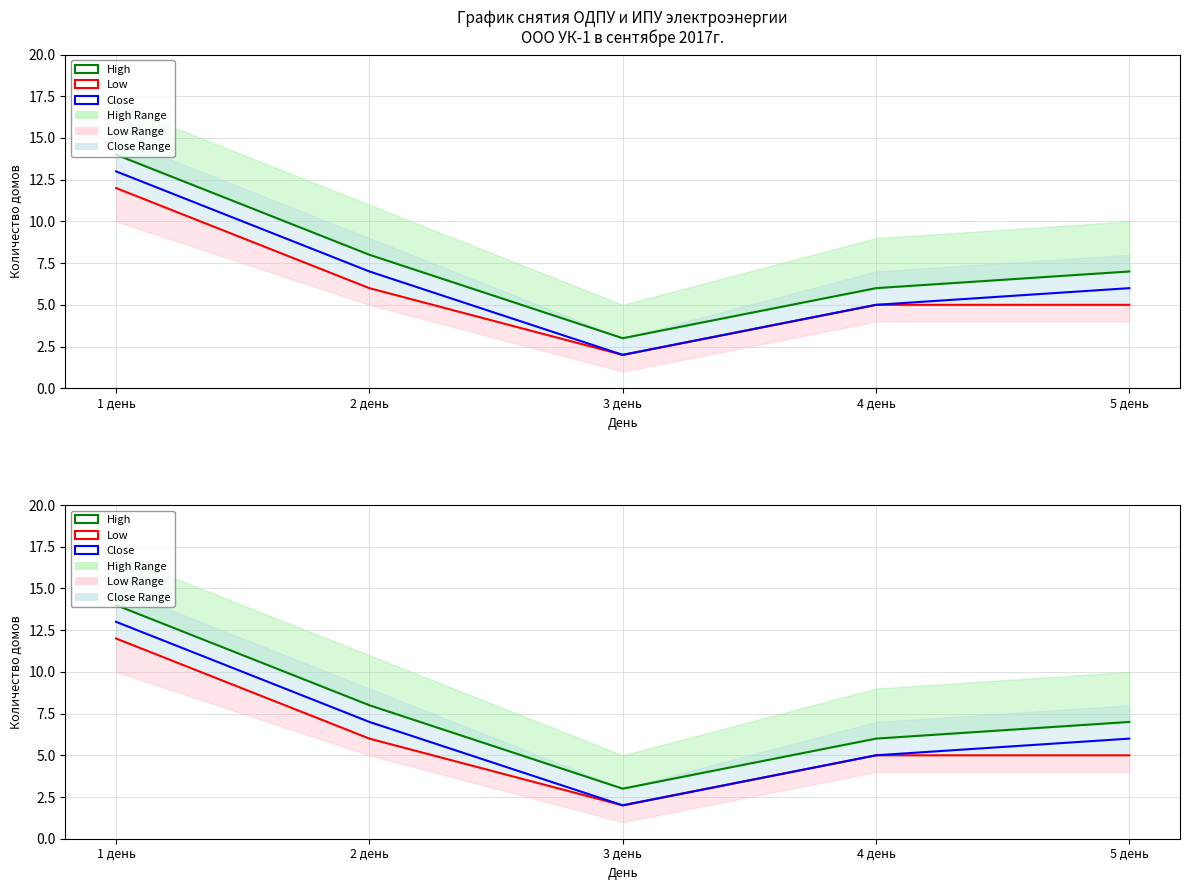

True or false: Close has more than 0 interior local peaks.

False